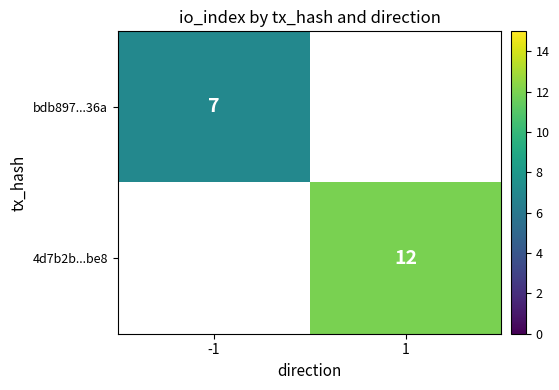

Between -1 and 1, which is larger?

1